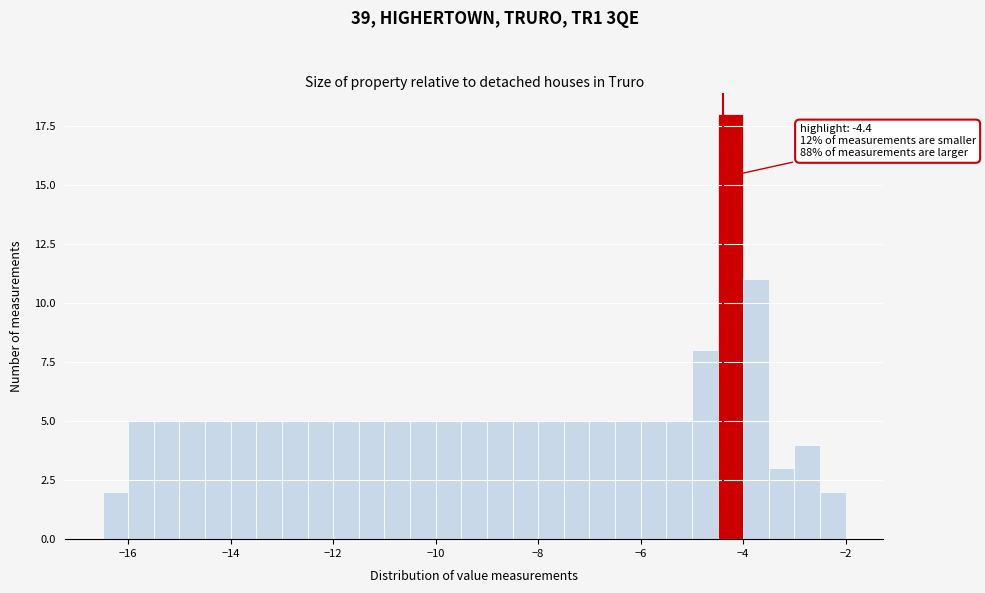

Read against the x-axis, roughly where is the centre of the tallest bar?

-4.2